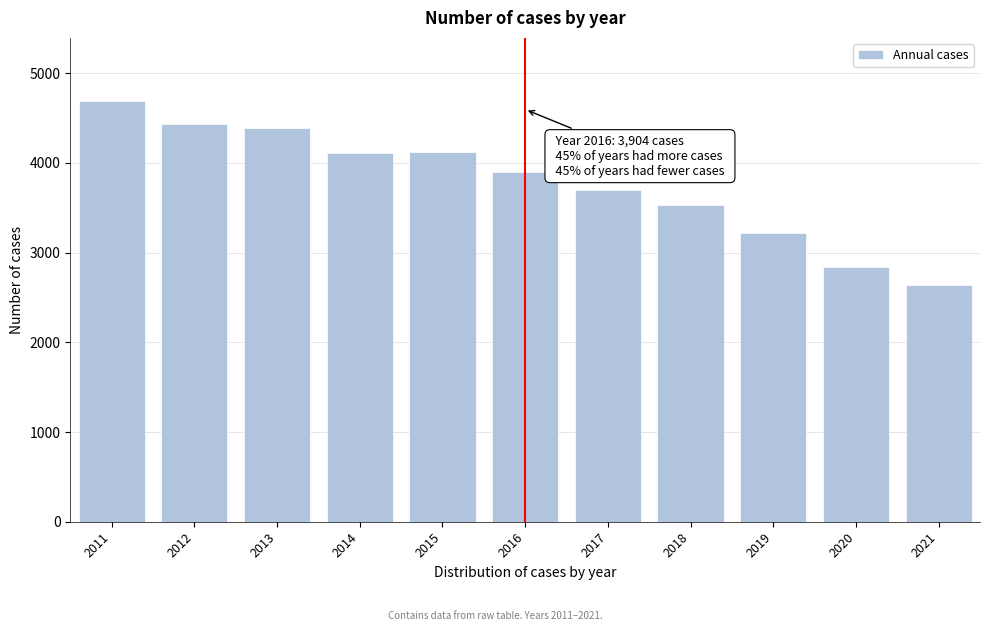

Which has a higher value, 2015 or 2017?

2015